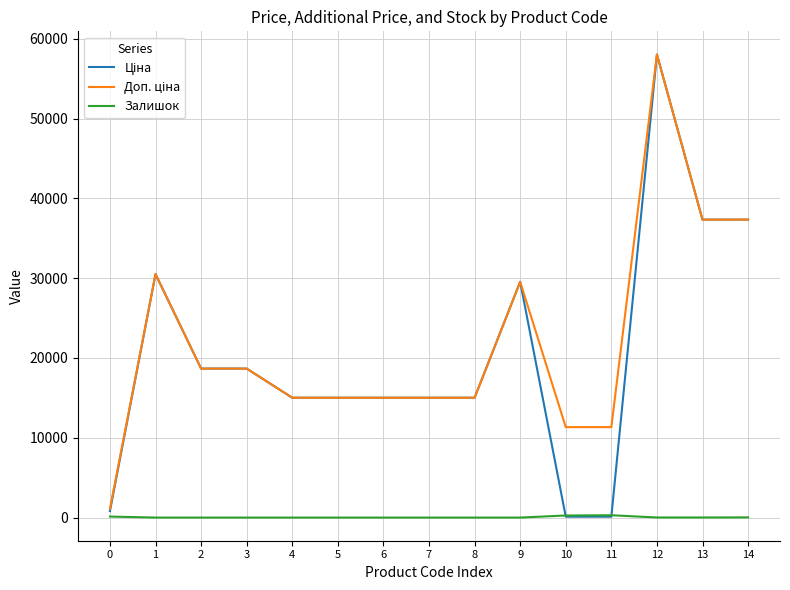

What is the difference between the highest and lowest values at 7?

15019.2